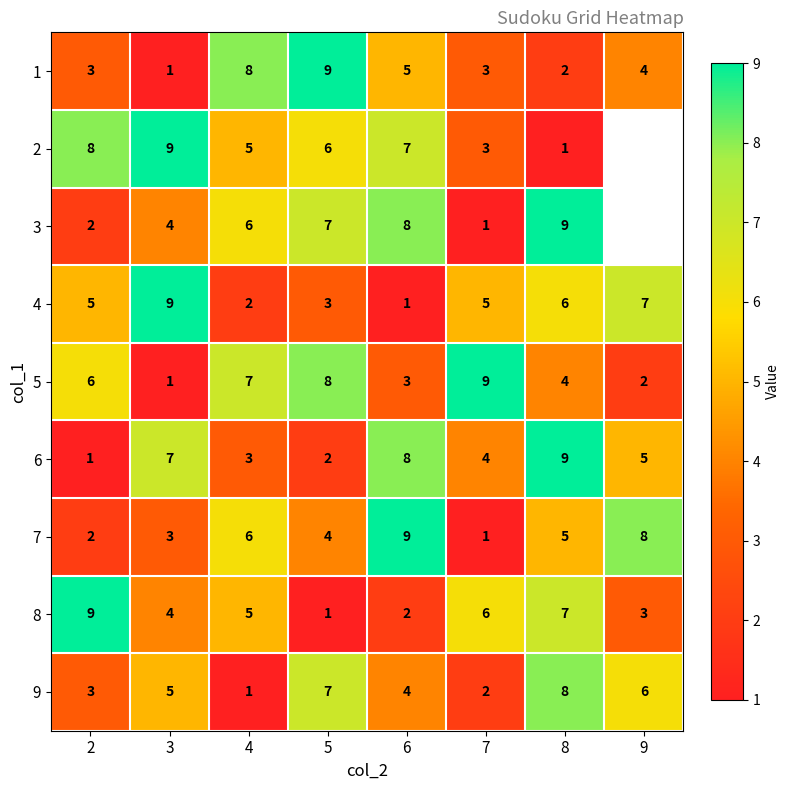

At how many categories does at least one series exceed 8?

6